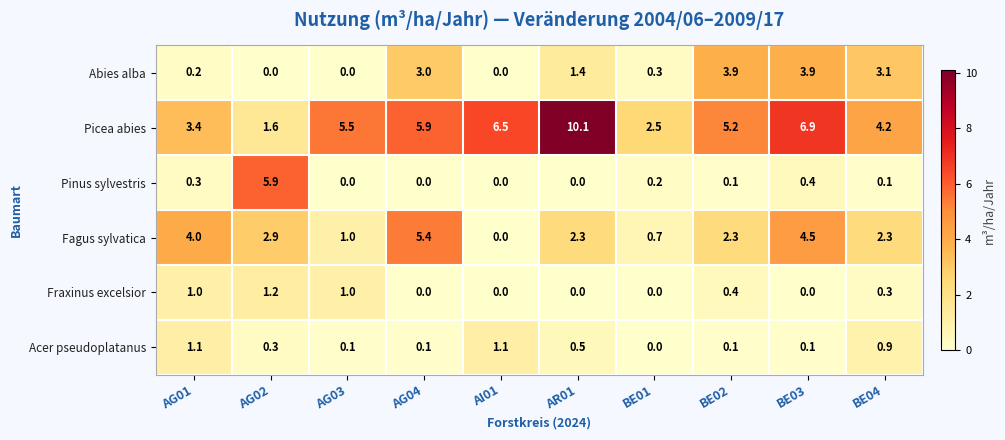

Between AG03 and BE02, which series saw the biggest shift?

Abies alba